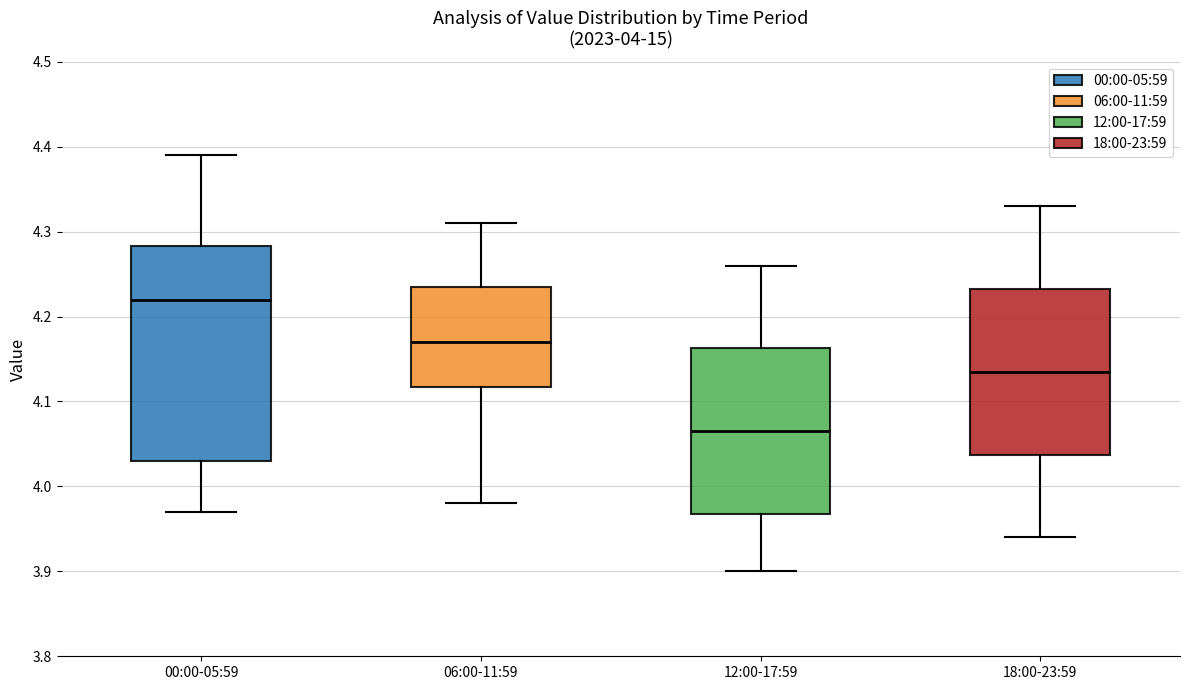

Reading left to right, read every box against the y-axis: the position of its median line, the range the box covers, and the ends of its whiskers. The values are not printed on the chart, so give them approximately, as read against the axis.

00:00-05:59: median 4.22, box 4.03 to 4.28, whiskers 3.97 to 4.39
06:00-11:59: median 4.17, box 4.12 to 4.24, whiskers 3.98 to 4.31
12:00-17:59: median 4.07, box 3.97 to 4.16, whiskers 3.90 to 4.26
18:00-23:59: median 4.14, box 4.04 to 4.23, whiskers 3.94 to 4.33